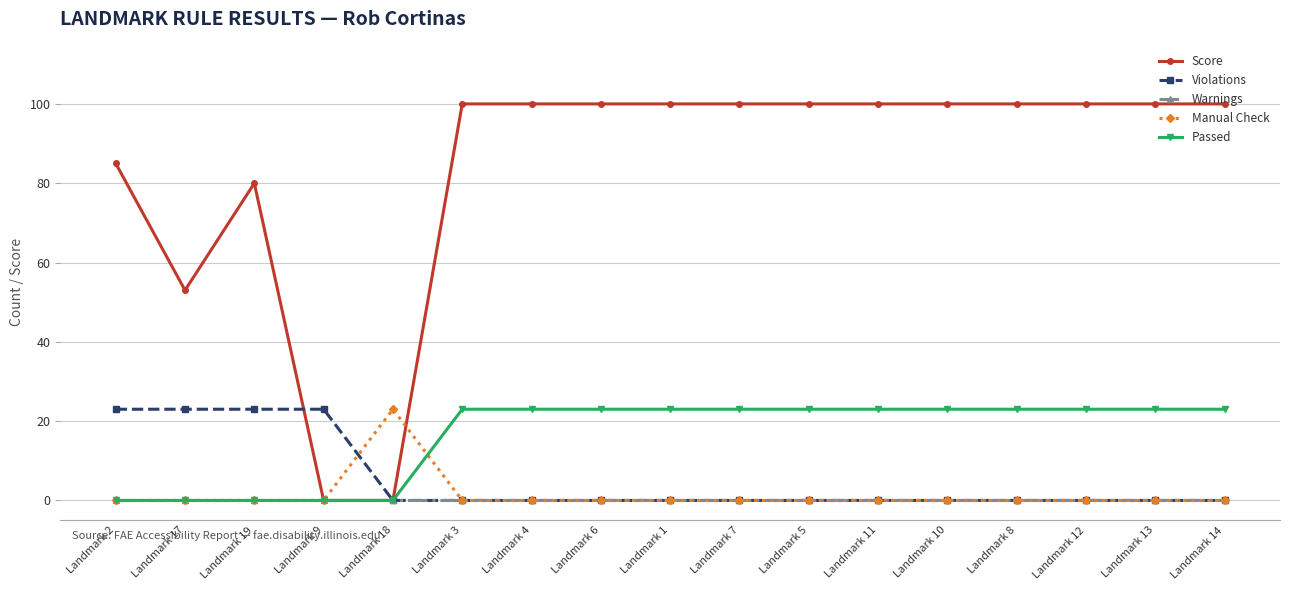

Reading left to right, list all the values displayed in this chart.

Score: 85	53	80	0	0	100	100	100	100	100	100	100	100	100	100	100	100
Violations: 23	23	23	23	0	0	0	0	0	0	0	0	0	0	0	0	0
Warnings: 0	0	0	0	0	0	0	0	0	0	0	0	0	0	0	0	0
Manual Check: 0	0	0	0	23	0	0	0	0	0	0	0	0	0	0	0	0
Passed: 0	0	0	0	0	23	23	23	23	23	23	23	23	23	23	23	23